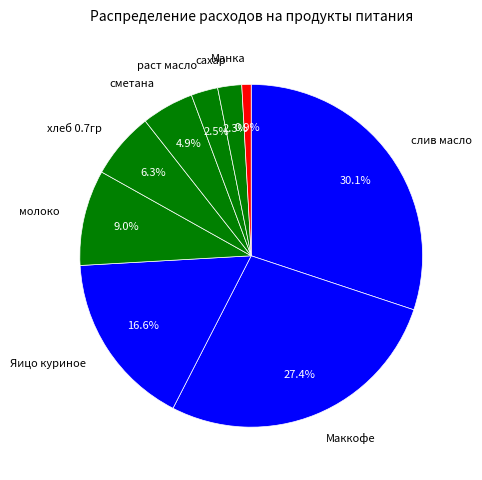

Which slice is the smallest?

Манка